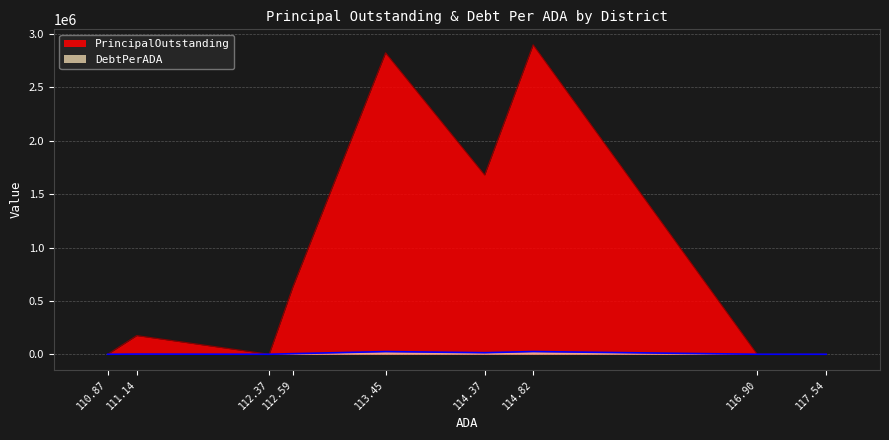

How many lines are shown in the chart?

2